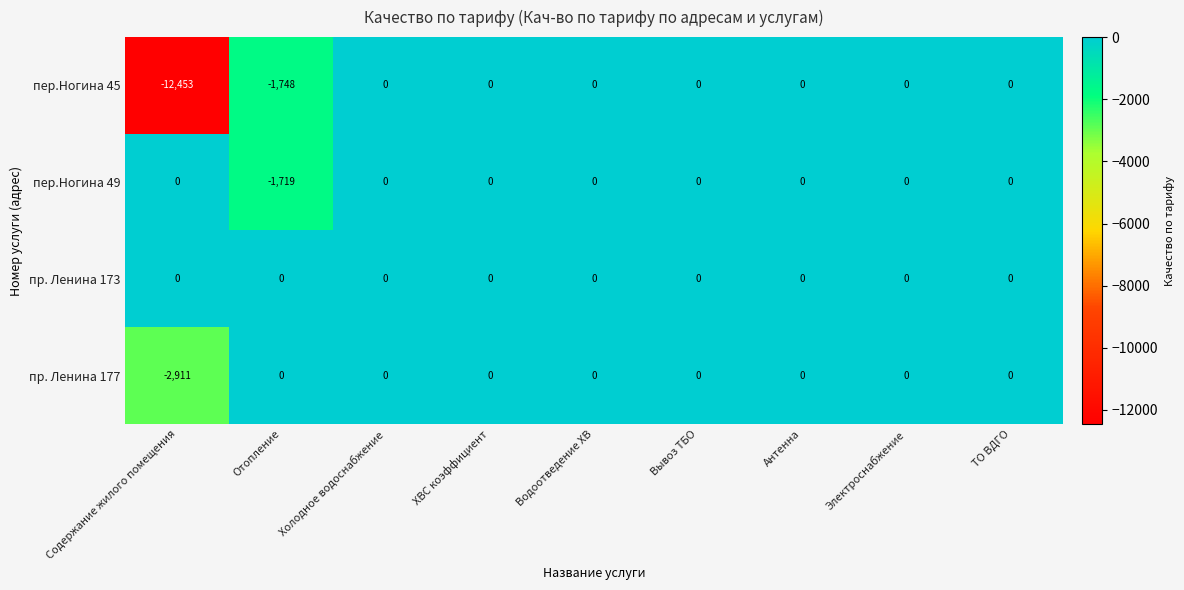

The value of пр. Ленина 173 at Вывоз ТБО is 0. True or false?

True